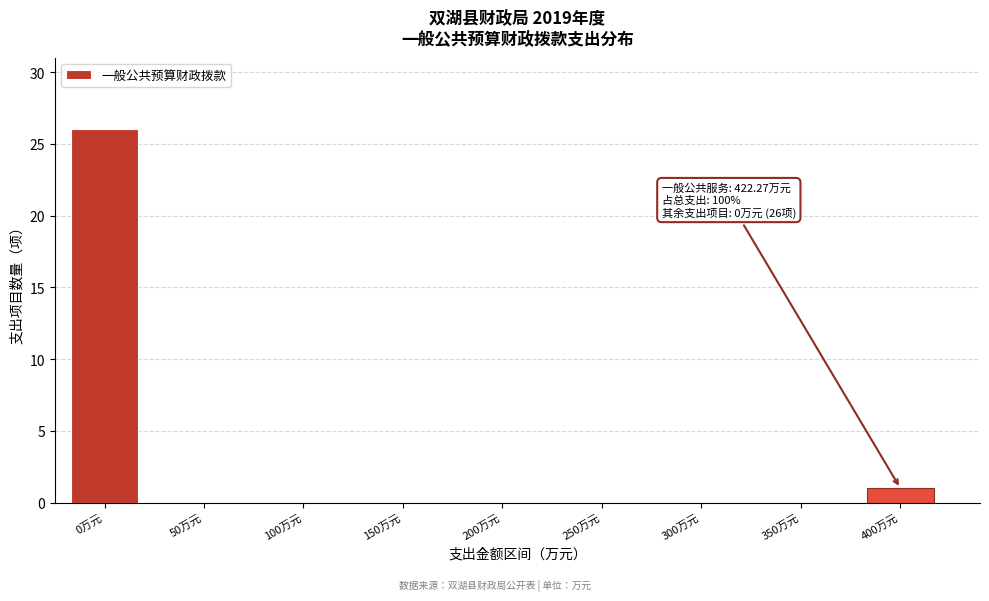

Reading right to left, list all the values displayed in this chart.

400万元=1	350万元=0	300万元=0	250万元=0	200万元=0	150万元=0	100万元=0	50万元=0	0万元=26